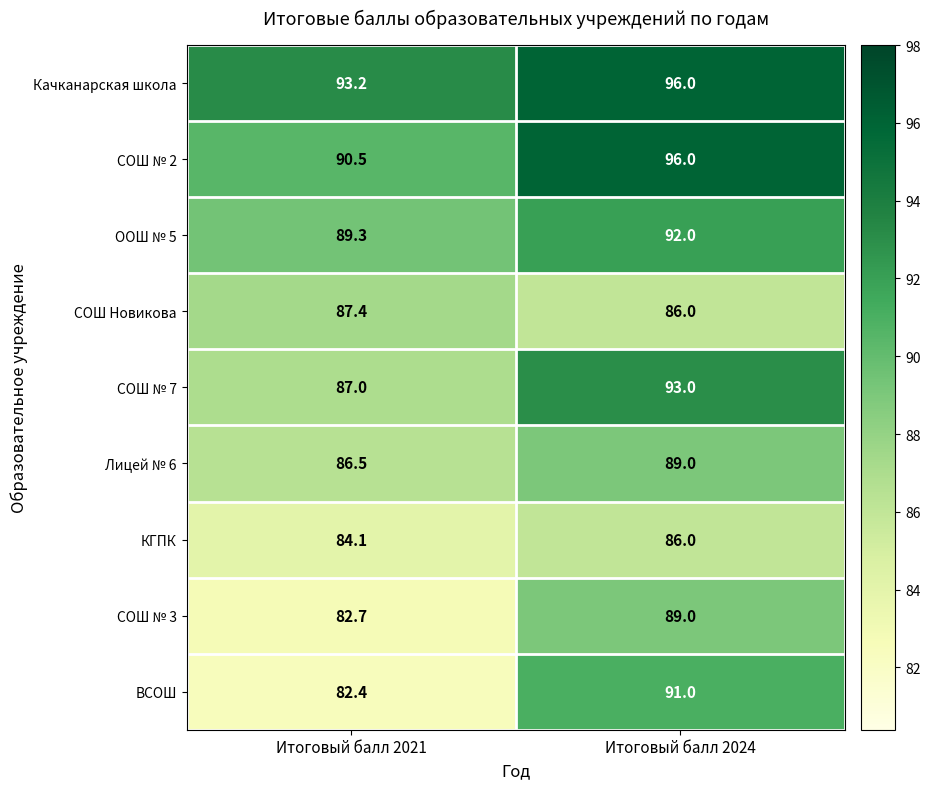

Is it true that СОШ № 2 equals 158.3 at Итоговый балл 2024?

False